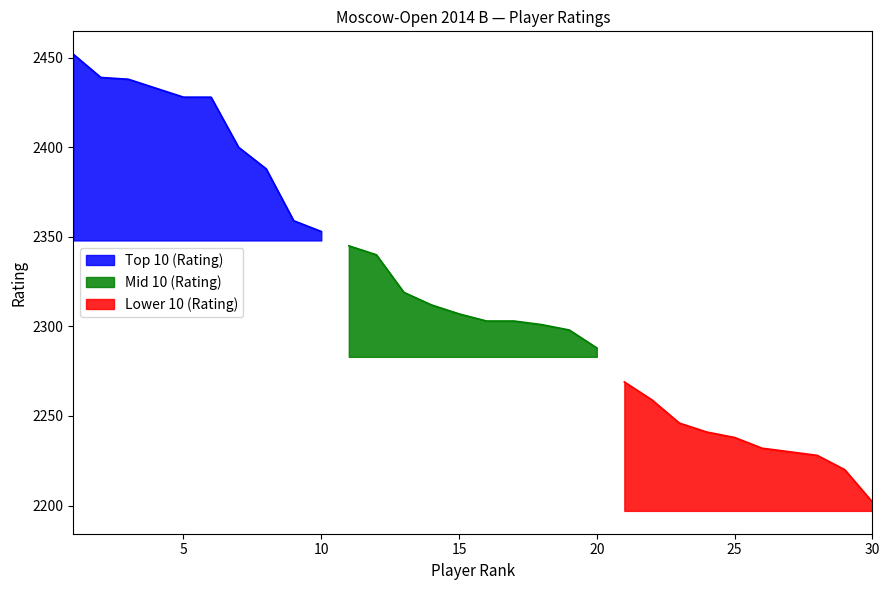

Where is Top 10 (Rating) nearest to the value 2402?

7